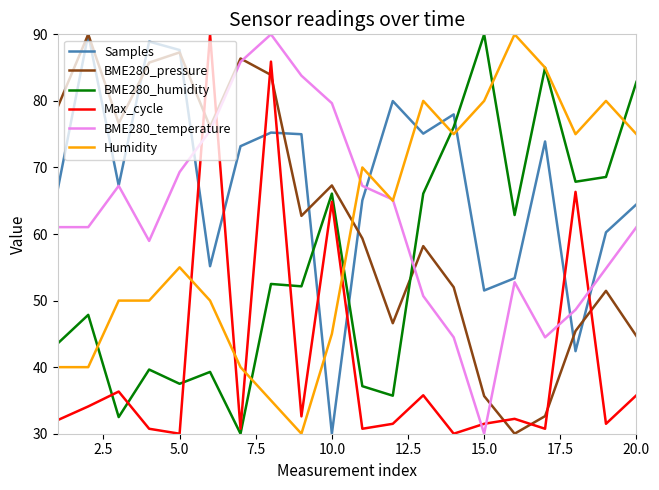

What is the highest value of the BME280_pressure series?

90.0